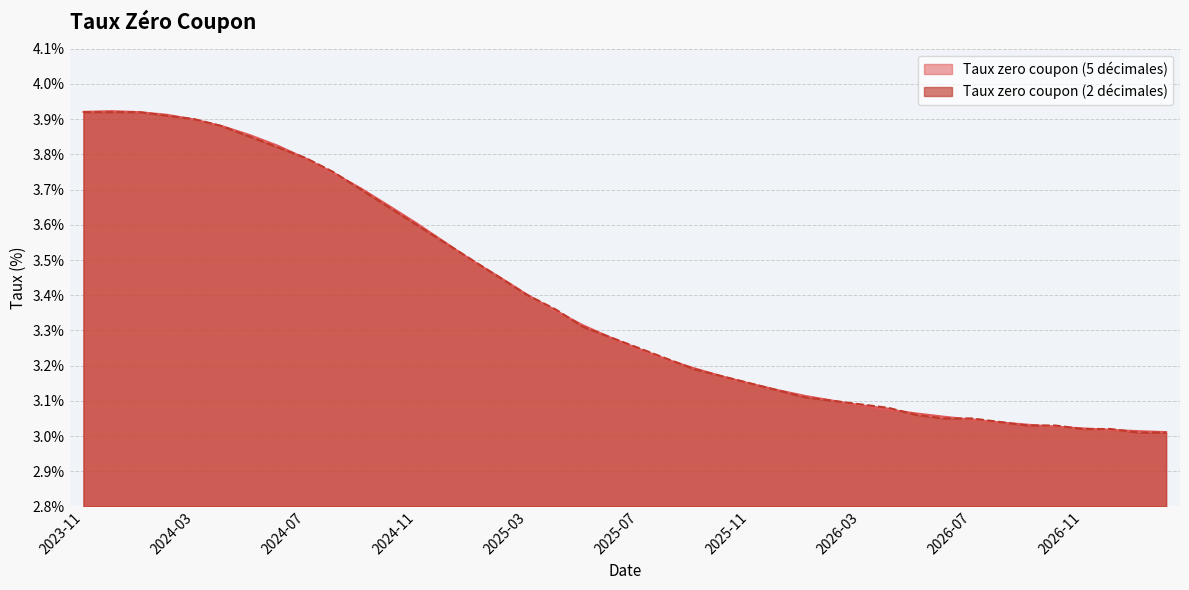

Reading right to left, transcribe all the data shown in this chart.

Taux zero coupon (5 décimales): 2027-02=3.0	2027-01=3.0	2026-12=3.0	2026-11=3.0	2026-10=3.0	2026-09=3.0	2026-08=3.0	2026-07=3.0	2026-06=3.1	2026-05=3.1	2026-04=3.1	2026-03=3.1	2026-02=3.1	2026-01=3.1	2025-12=3.1	2025-11=3.1	2025-10=3.2	2025-09=3.2	2025-08=3.2	2025-07=3.2	2025-06=3.3	2025-05=3.3	2025-04=3.4	2025-03=3.4	2025-02=3.5	2025-01=3.5	2024-12=3.6	2024-11=3.6	2024-10=3.7	2024-09=3.7	2024-08=3.7	2024-07=3.8	2024-06=3.8	2024-05=3.9	2024-04=3.9	2024-03=3.9	2024-02=3.9	2024-01=3.9	2023-12=3.9	2023-11=3.9
Taux zero coupon (2 décimales): 2027-02=3.0	2027-01=3.0	2026-12=3.0	2026-11=3.0	2026-10=3.0	2026-09=3.0	2026-08=3.0	2026-07=3.0	2026-06=3.0	2026-05=3.1	2026-04=3.1	2026-03=3.1	2026-02=3.1	2026-01=3.1	2025-12=3.1	2025-11=3.1	2025-10=3.2	2025-09=3.2	2025-08=3.2	2025-07=3.2	2025-06=3.3	2025-05=3.3	2025-04=3.4	2025-03=3.4	2025-02=3.5	2025-01=3.5	2024-12=3.5	2024-11=3.6	2024-10=3.6	2024-09=3.7	2024-08=3.8	2024-07=3.8	2024-06=3.8	2024-05=3.9	2024-04=3.9	2024-03=3.9	2024-02=3.9	2024-01=3.9	2023-12=3.9	2023-11=3.9